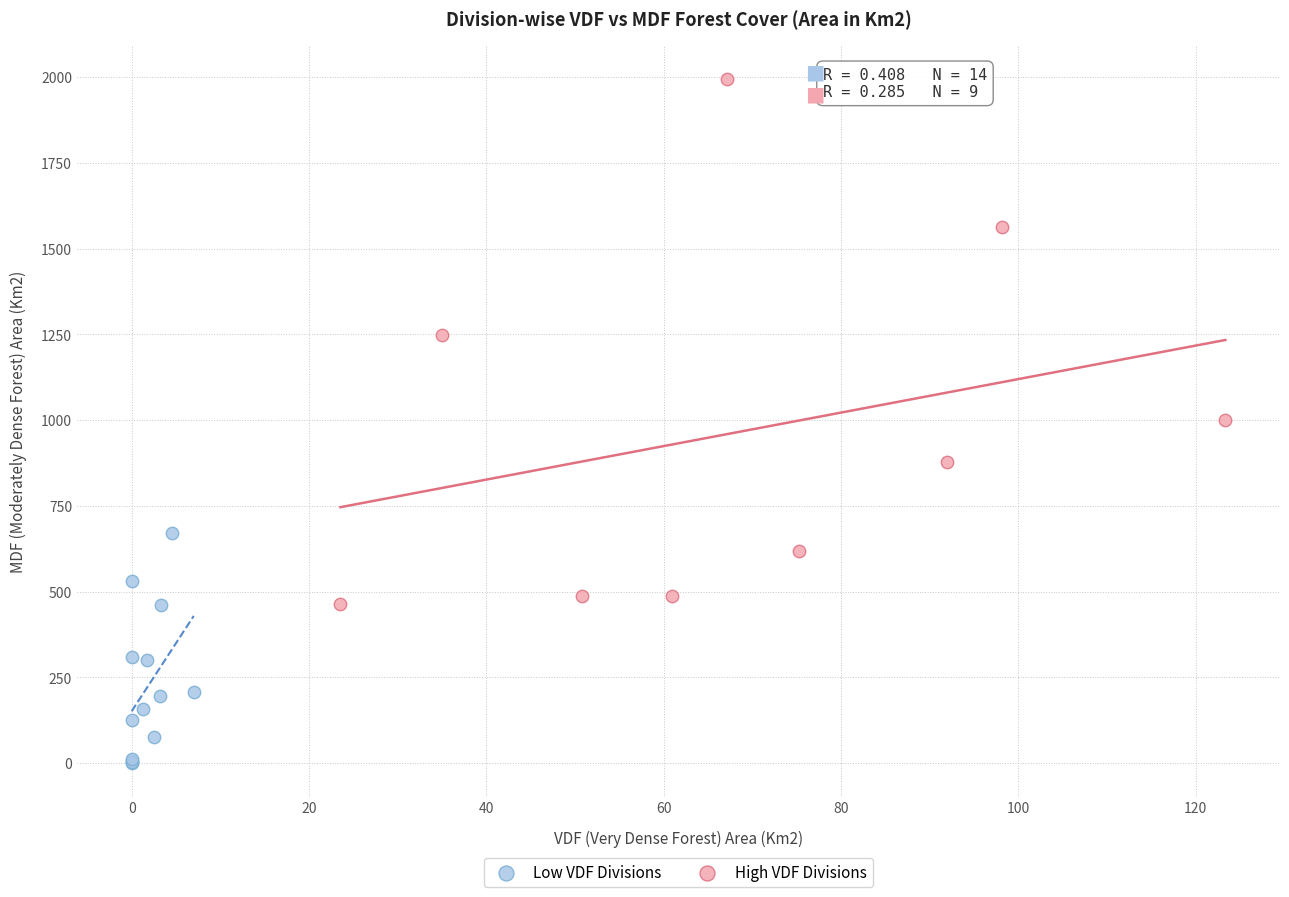

Which series reaches the minimum Y coordinate?

Low VDF Divisions